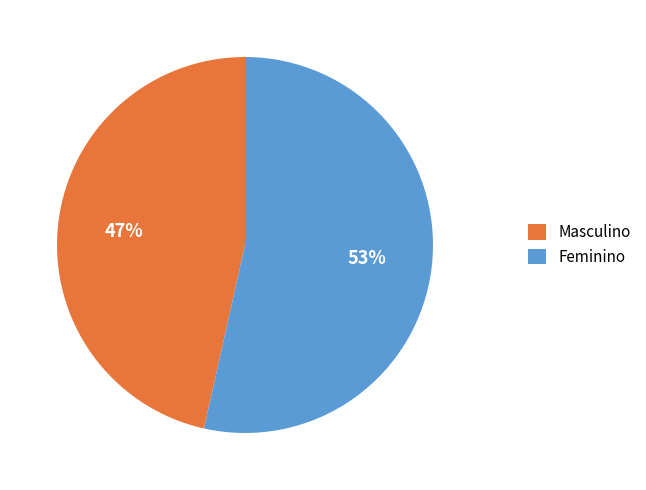

How many segments does this pie chart have?

2